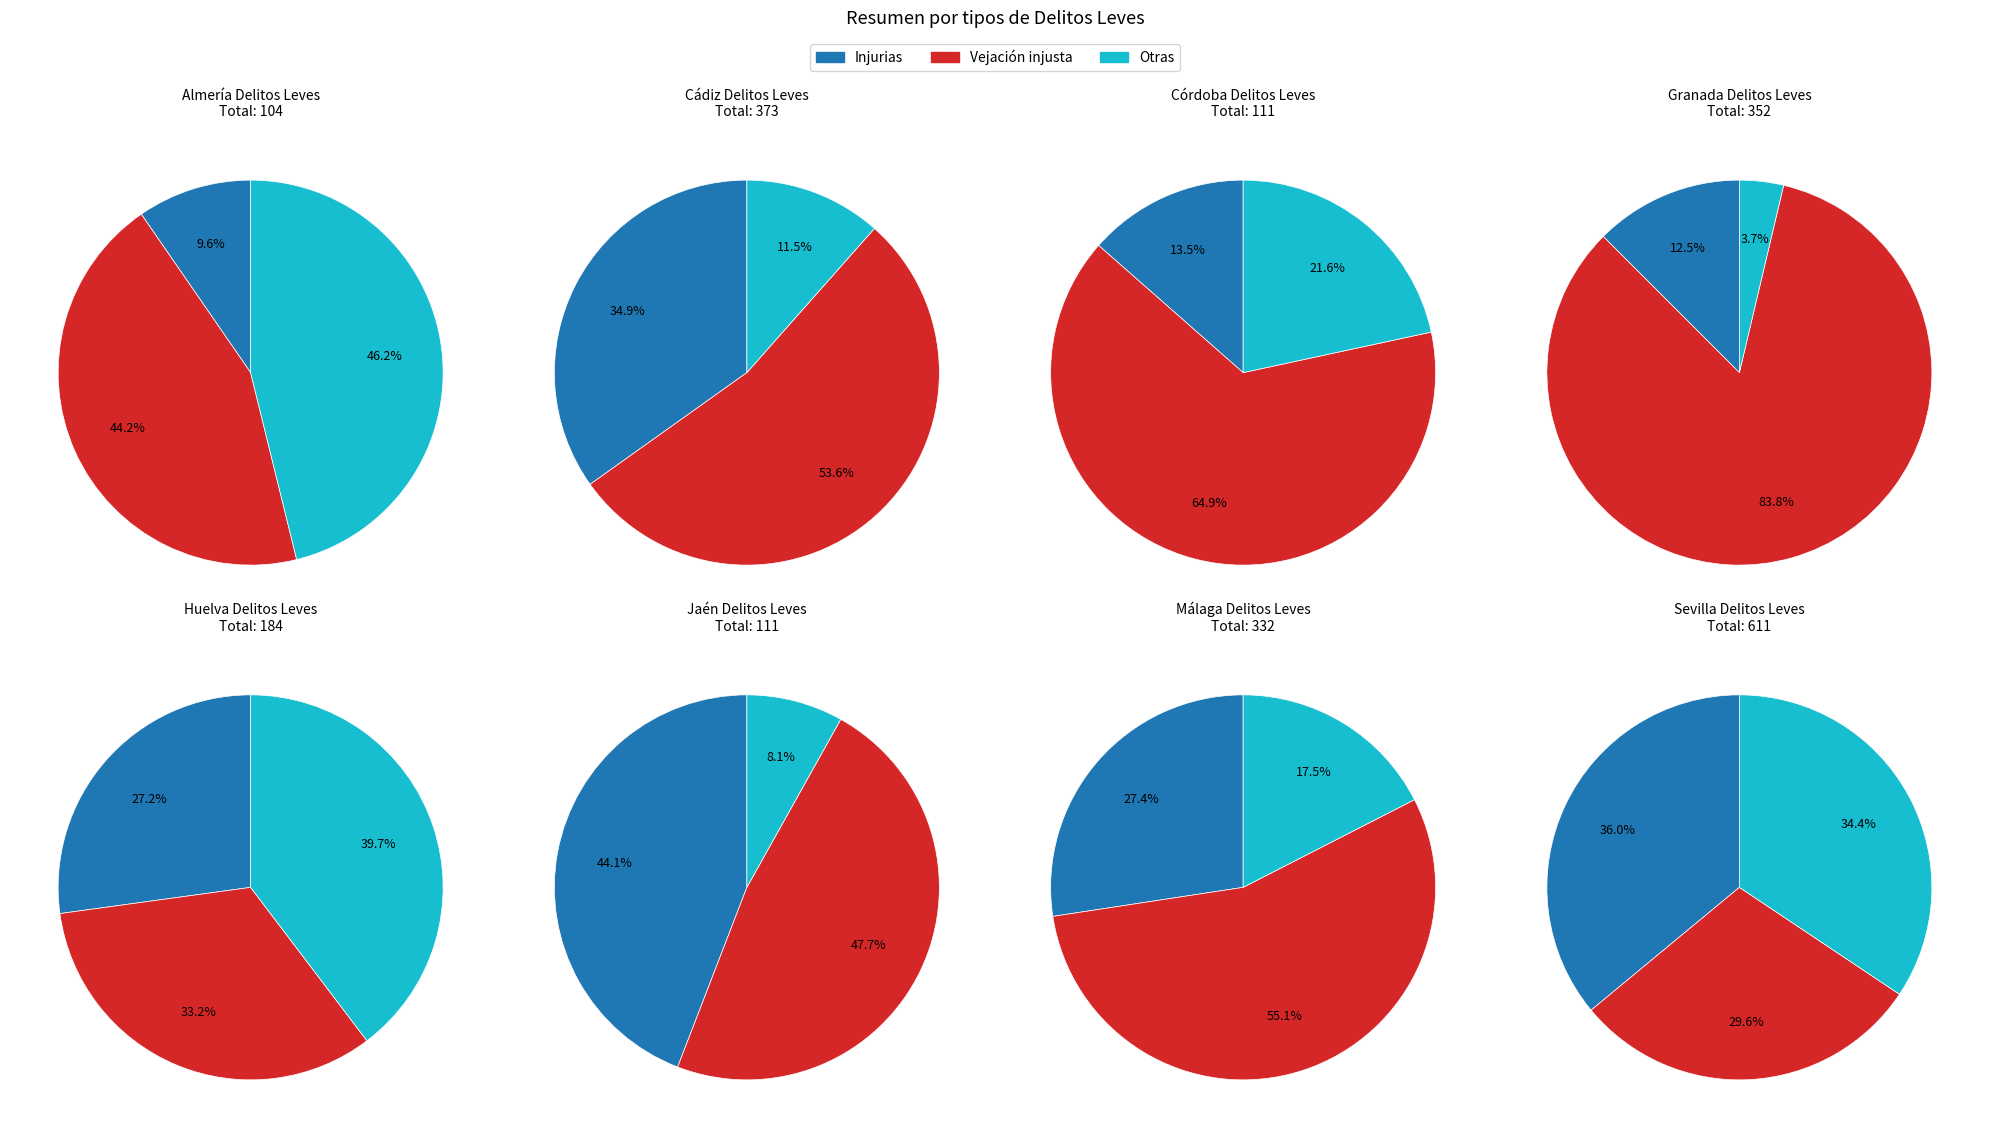

To the nearest percent, what portion does Huelva represent?

8%